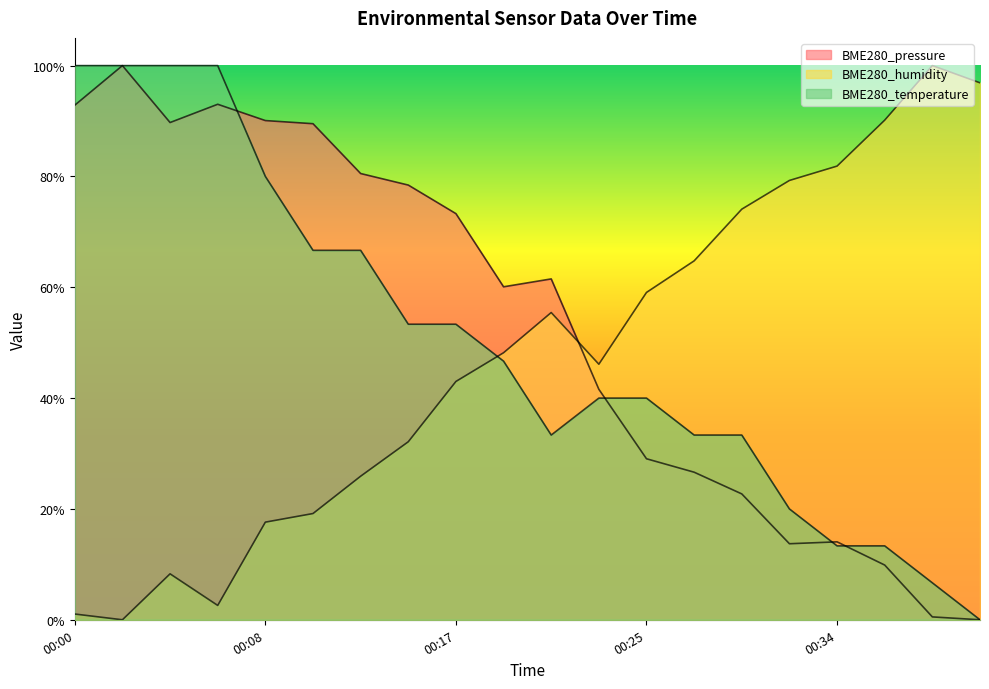

What are all the series names shown in the legend?

BME280_pressure, BME280_humidity, BME280_temperature